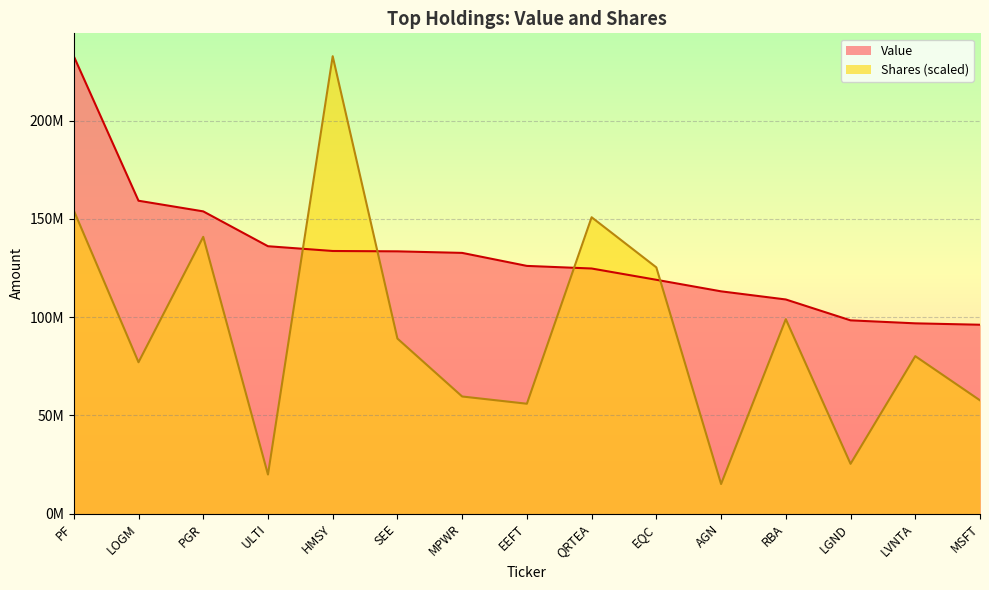

Where do Shares or principal amount and Value first cross each other?

ULTI and HMSY